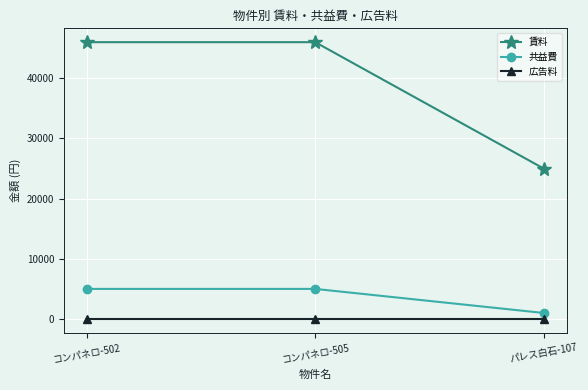

What is the difference between the highest and lowest values at パレス白石-107?

24998